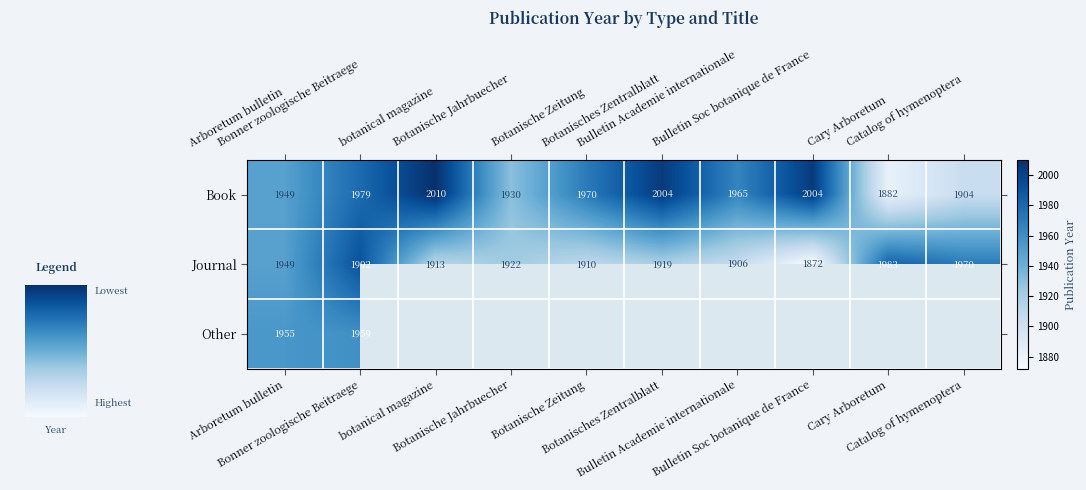

What is the highest value of the Journal series?

1992